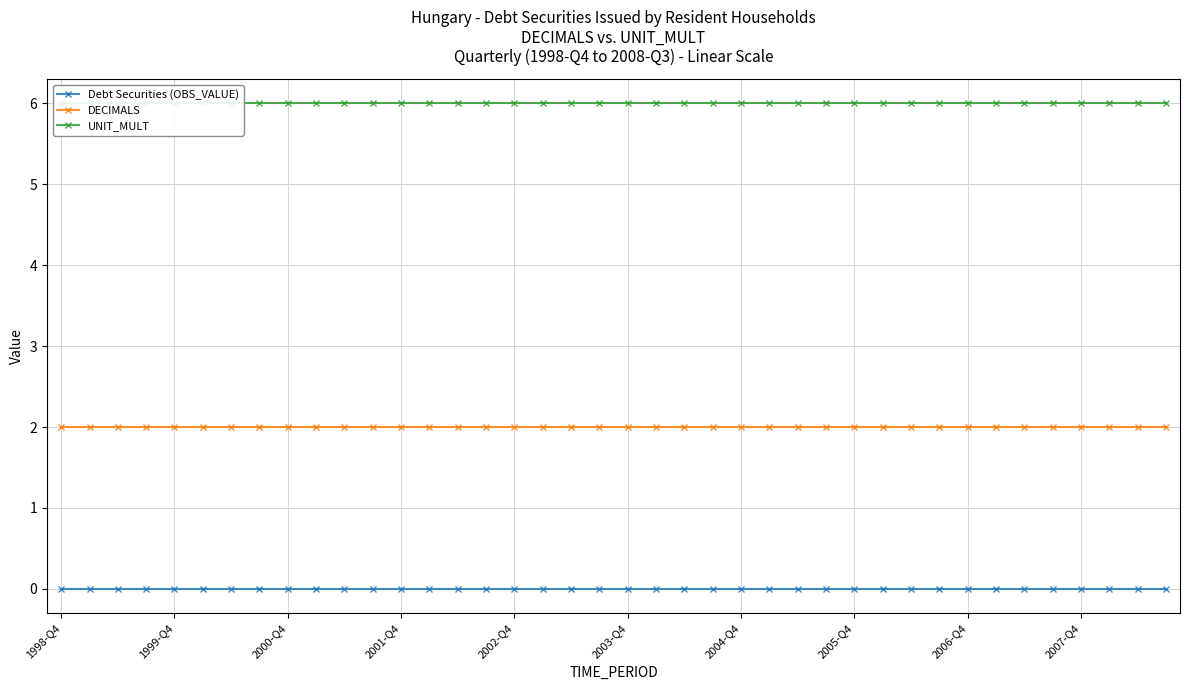

True or false: UNIT_MULT and Debt Securities (OBS_VALUE) intersect in this chart.

False